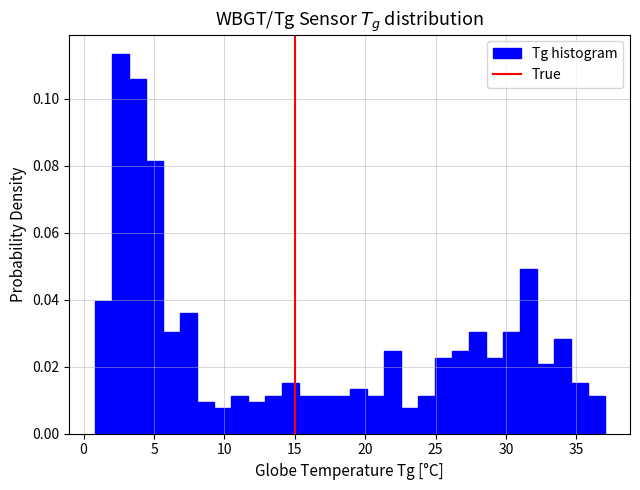

Read against the x-axis, roughly where is the centre of the tallest bar?

2.5